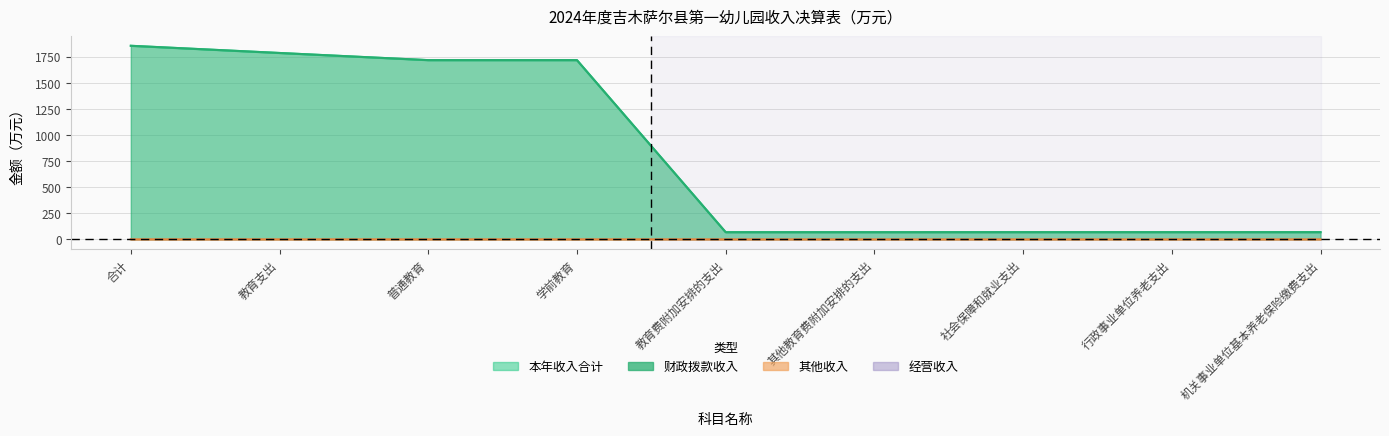

Reading right to left, extract all data points from this chart.

本年收入合计: 机关事业单位基本养老保险缴费支出=68.9	行政事业单位养老支出=68.9	社会保障和就业支出=68.9	其他教育费附加安排的支出=68.6	教育费附加安排的支出=68.6	学前教育=1716.6	普通教育=1716.6	教育支出=1785.2	合计=1854.1
财政拨款收入: 机关事业单位基本养老保险缴费支出=68.9	行政事业单位养老支出=68.9	社会保障和就业支出=68.9	其他教育费附加安排的支出=68.6	教育费附加安排的支出=68.6	学前教育=1716.5	普通教育=1716.5	教育支出=1785.0	合计=1854.0
其他收入: 机关事业单位基本养老保险缴费支出=0.0	行政事业单位养老支出=0.0	社会保障和就业支出=0.0	其他教育费附加安排的支出=0.0	教育费附加安排的支出=0.0	学前教育=0.1	普通教育=0.1	教育支出=0.1	合计=0.1